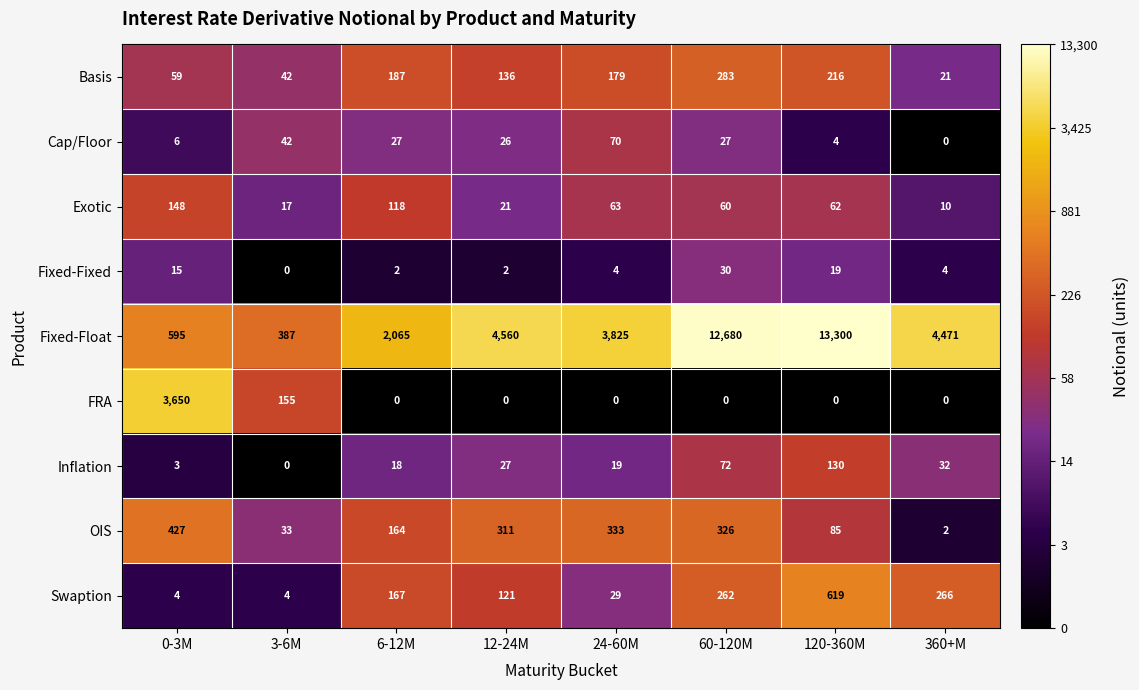

The value of FRA at 6-12M is 0. True or false?

True